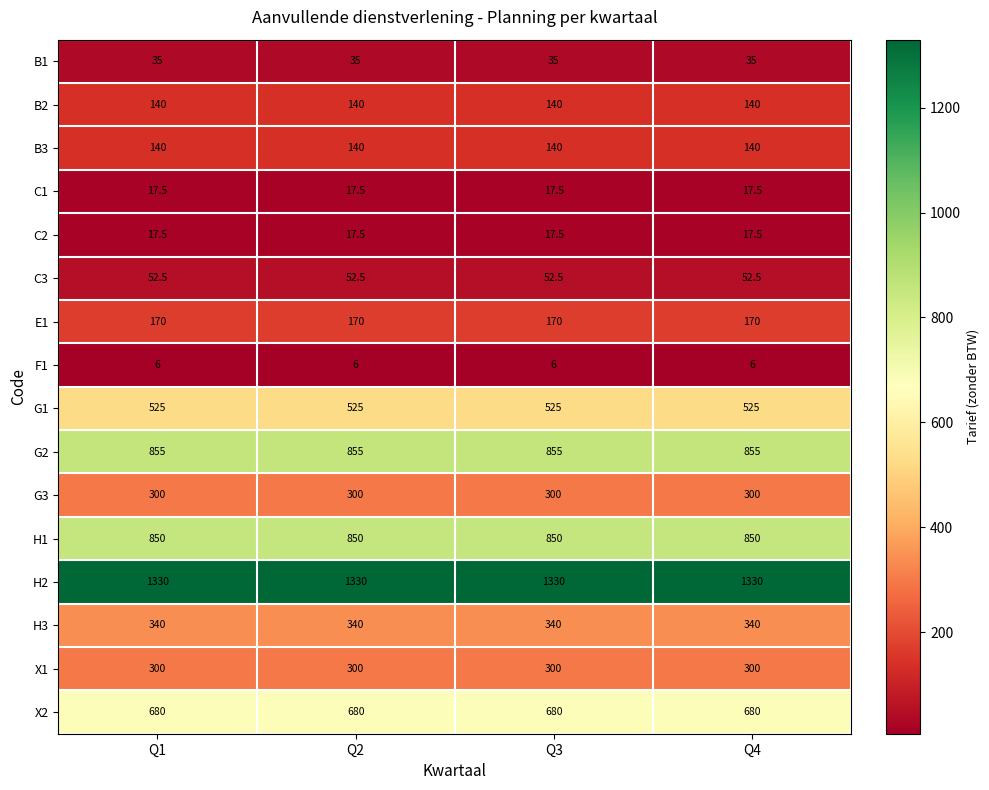

What is the approximate value of B3 at Q1?

140.0